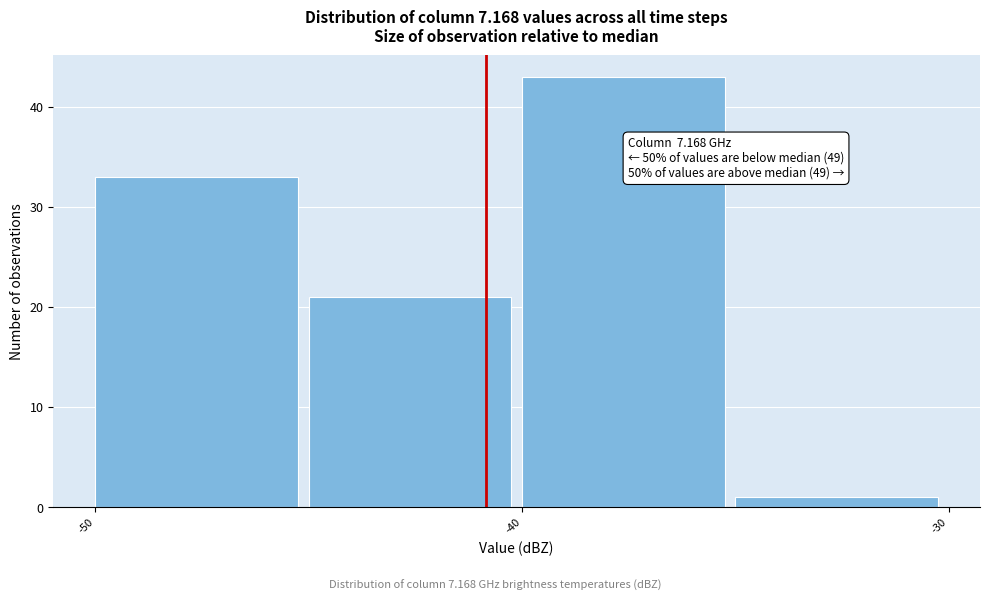

Which range on the x-axis has the tallest bar?

-40 to -35